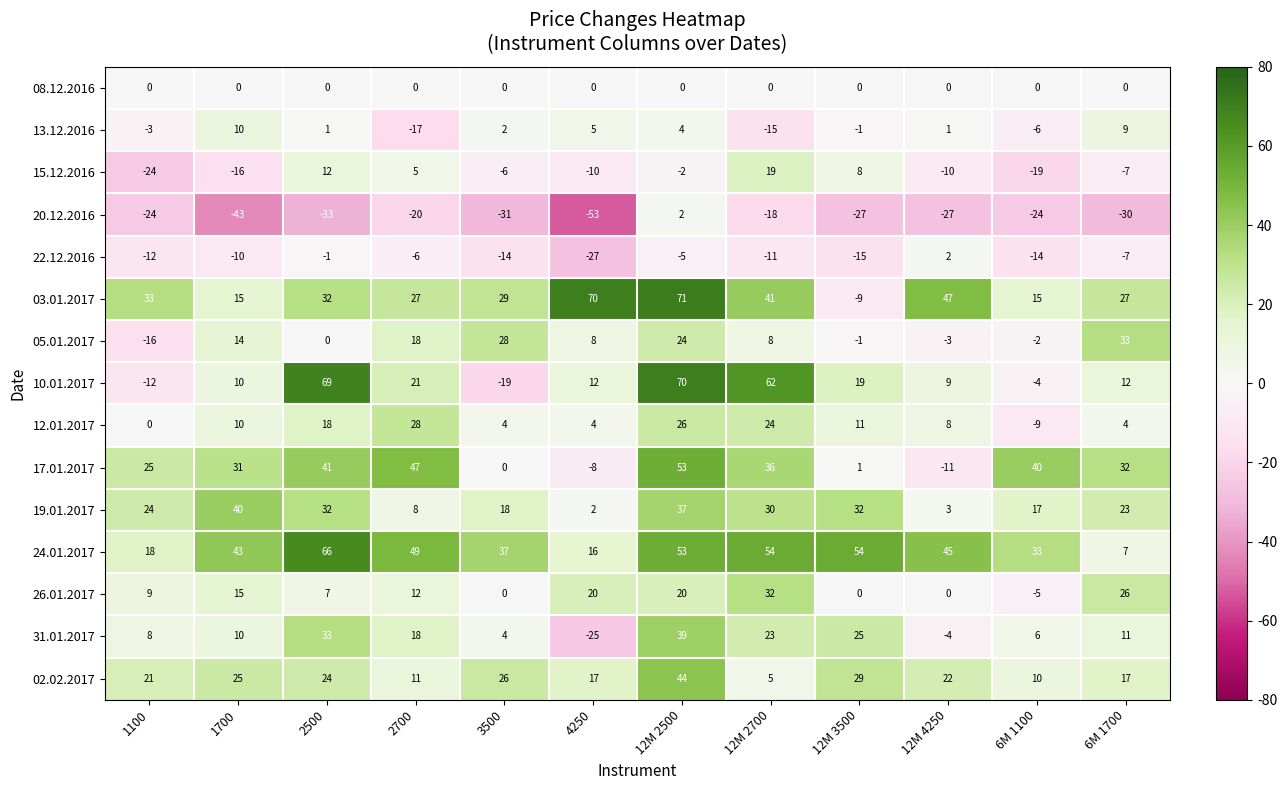

What is the spread (max minus min) of values at 12M 3500?

81